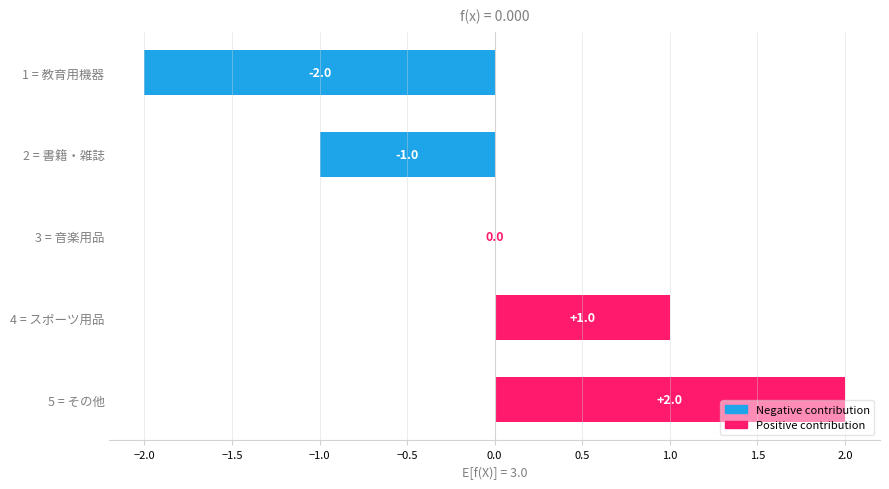

Count the number of data series in this chart.

1